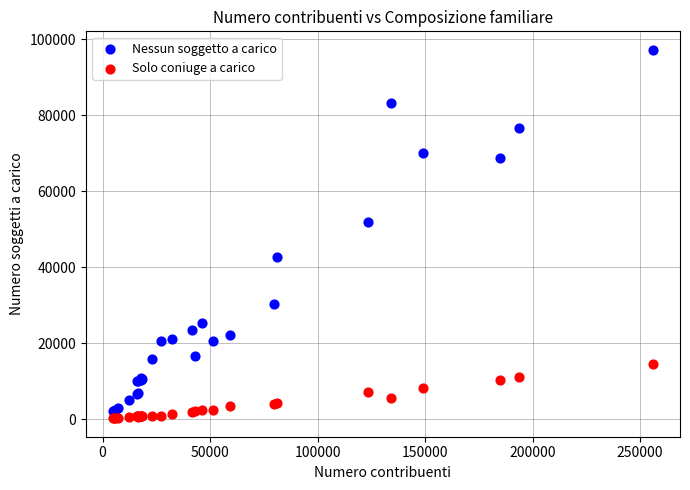

Which series contains the lowest Y value?

Solo coniuge a carico